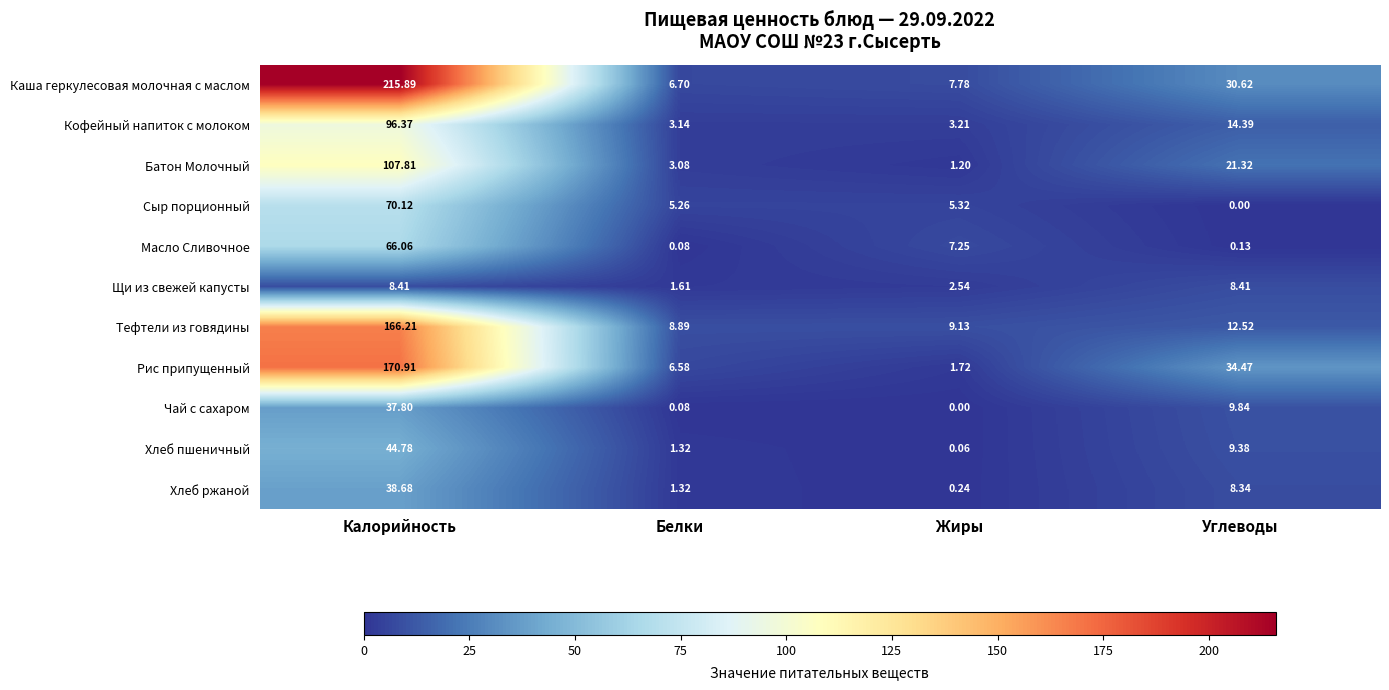

Rank the series by their maximum value, from highest to lowest.

Каша геркулесовая молочная с маслом, Рис припущенный, Тефтели из говядины, Батон Молочный, Кофейный напиток с молоком, Сыр порционный, Масло Сливочное, Хлеб пшеничный, Хлеб ржаной, Чай с сахаром, Щи из свежей капусты